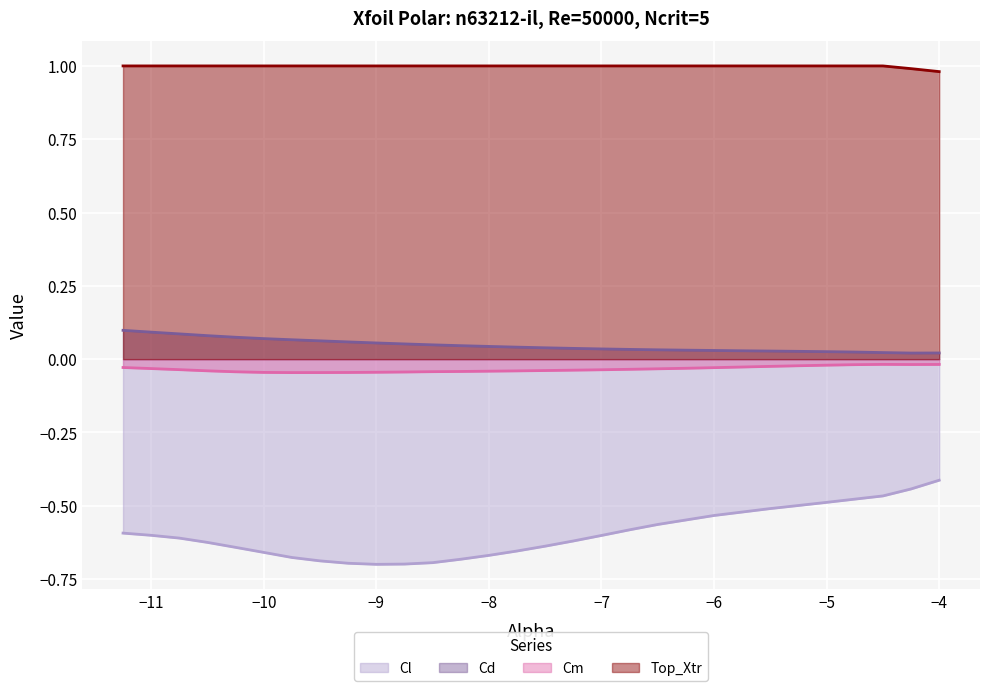

Read the Cl value at -6.0.

-0.5